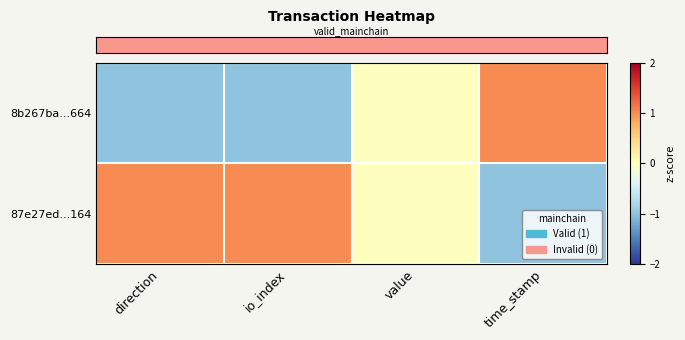

Between direction and time_stamp, which is larger?

time_stamp